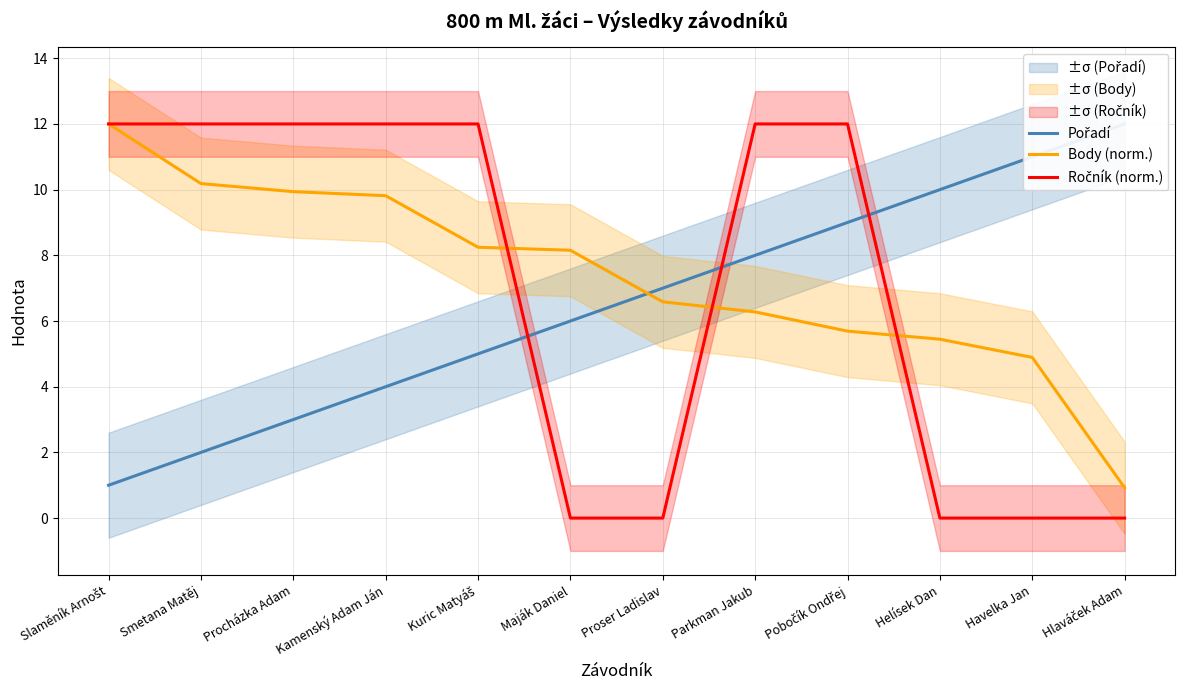

Read the Pořadí value at Kuric Matyáš.

5.0